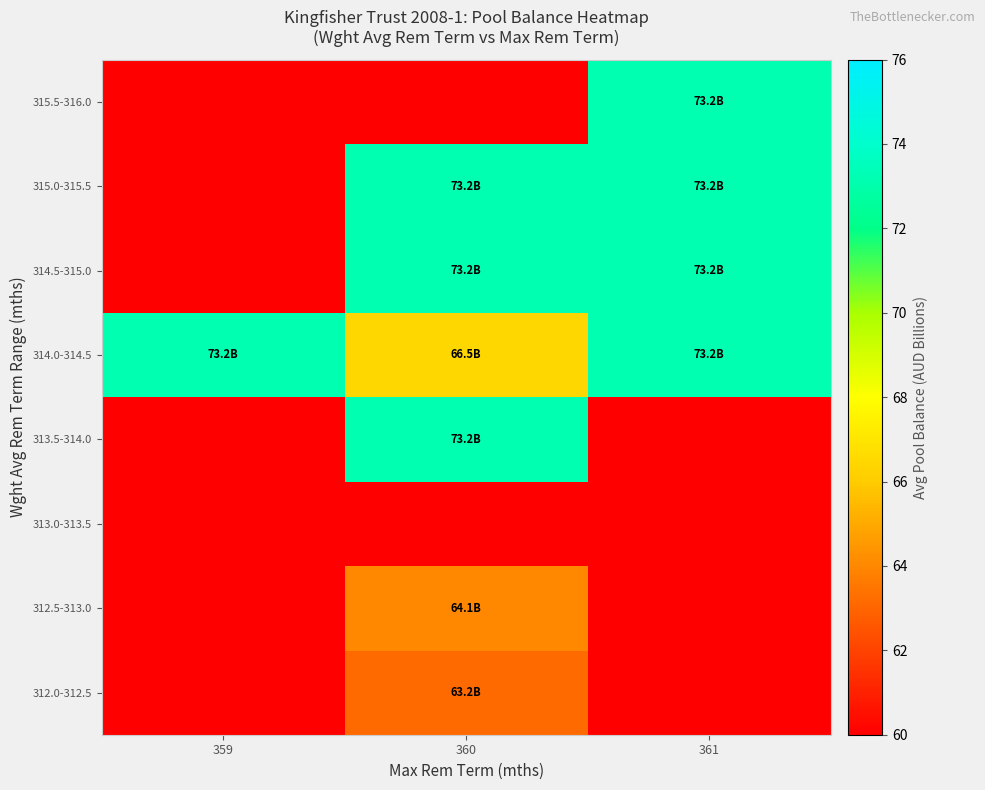

Which label corresponds to the largest value in the chart?

360